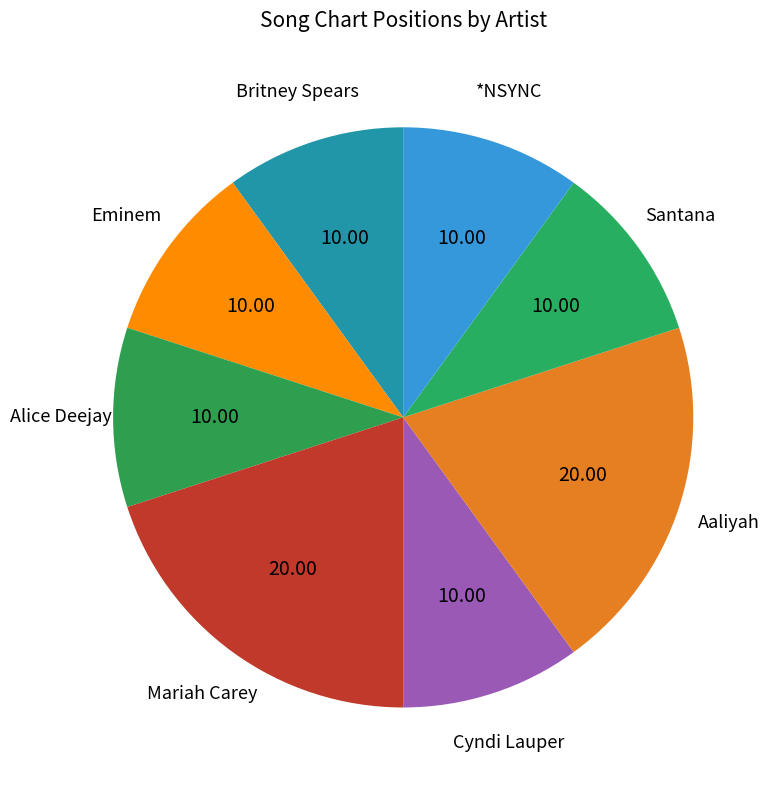

Is the sum of Eminem and Aaliyah greater than half?

No